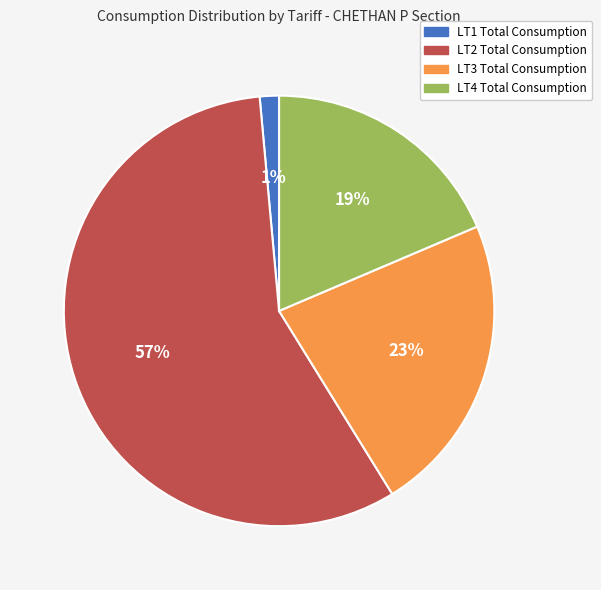

What is the smallest slice in the pie chart?

LT1 Total Consumption